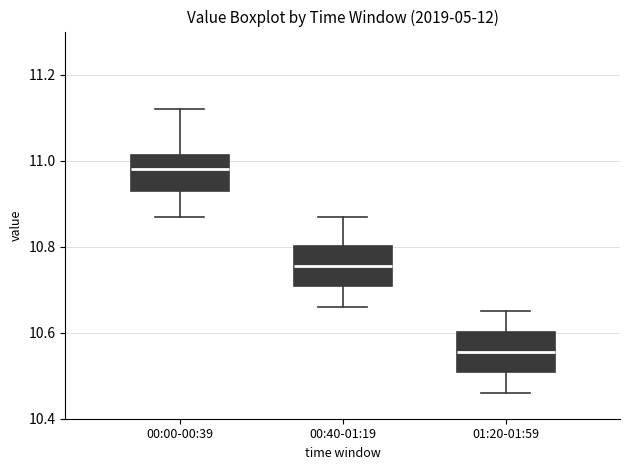

Reading left to right, read every box against the y-axis: the position of its median line, the range the box covers, and the ends of its whiskers. The values are not printed on the chart, so give them approximately, as read against the axis.

00:00-00:39: median 10.98, box 10.94 to 11.02, whiskers 10.88 to 11.12
00:40-01:19: median 10.76, box 10.70 to 10.80, whiskers 10.66 to 10.88
01:20-01:59: median 10.56, box 10.50 to 10.60, whiskers 10.46 to 10.66